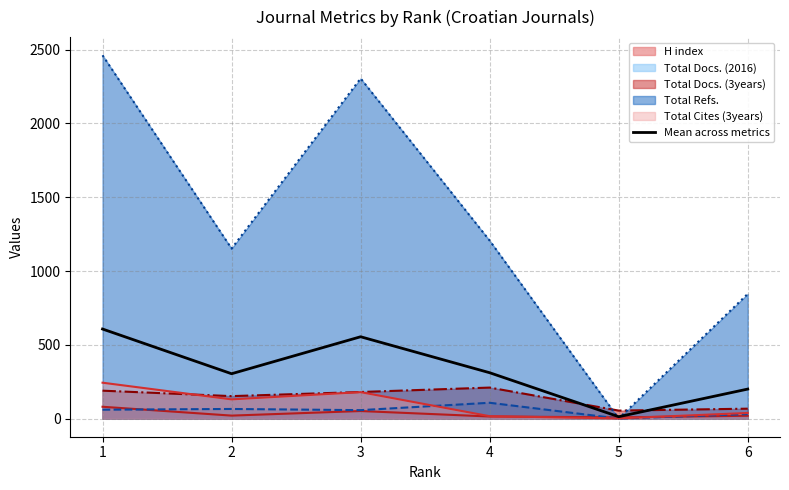

Where does the data first go above 310?

1